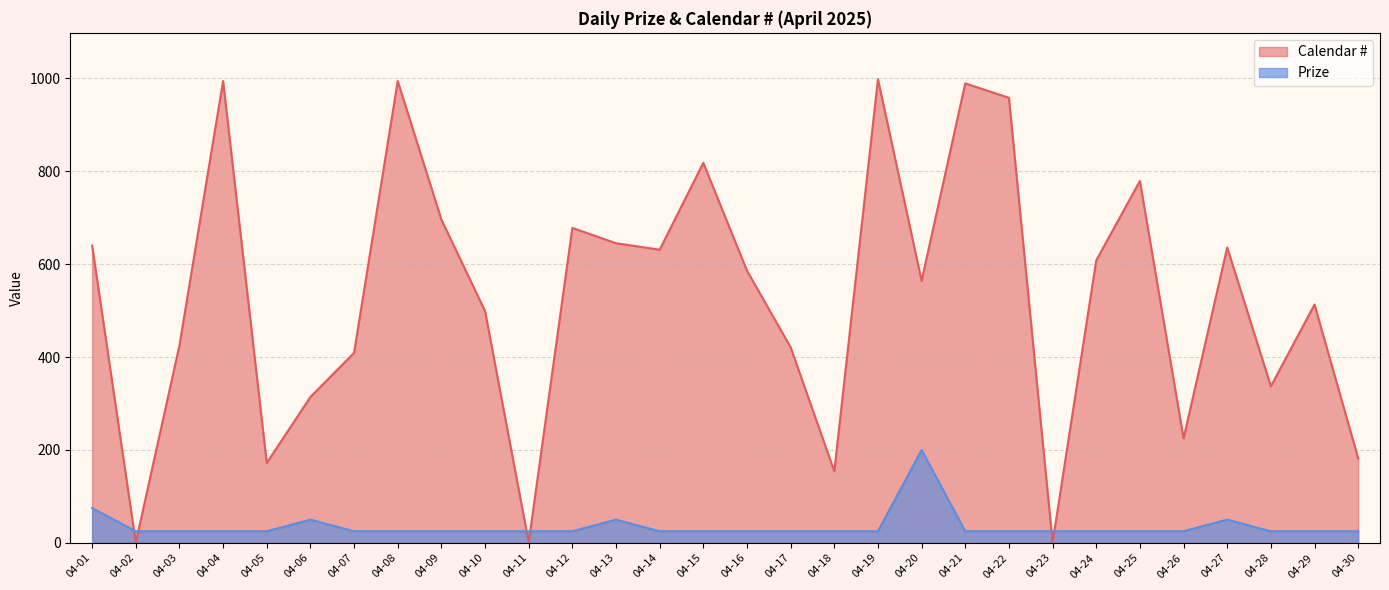

How many interior local peaks does the Calendar # series have?

9